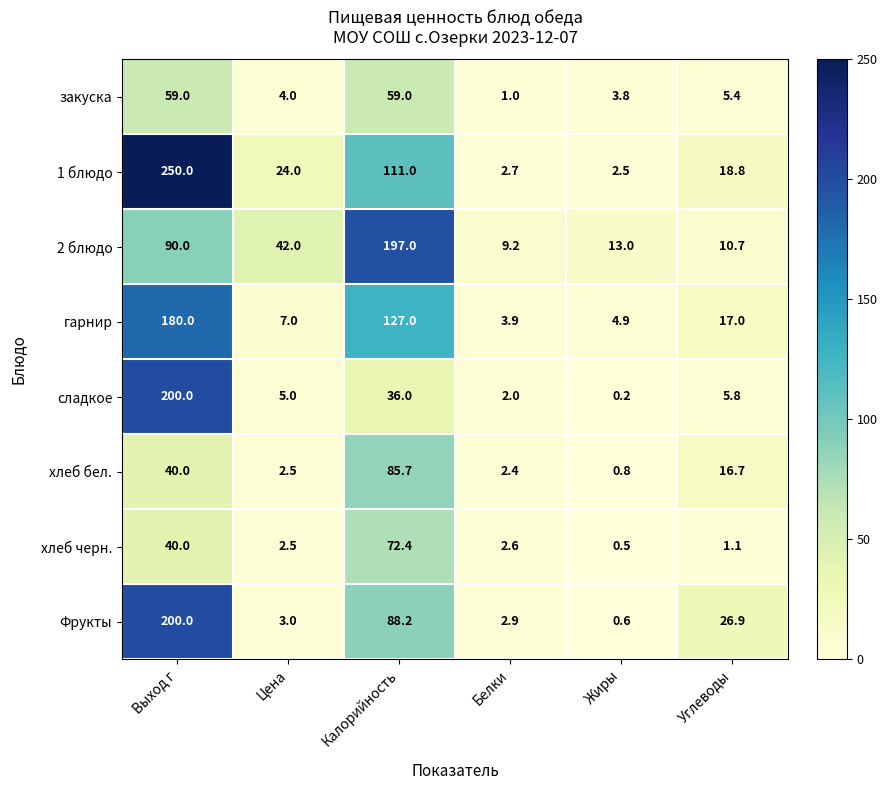

What value does the закуска series have at Белки?

1.0